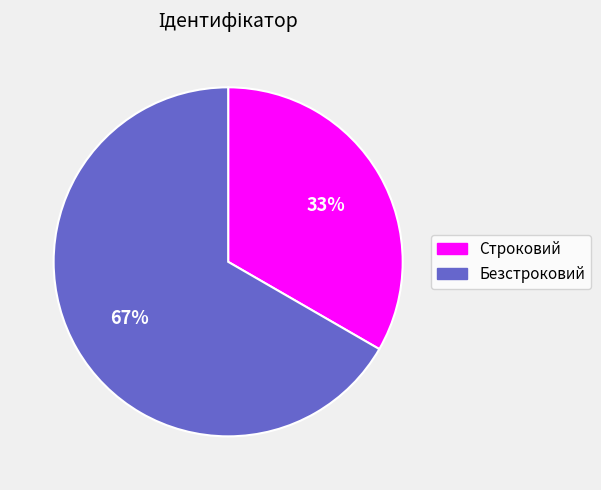

Count the number of slices in the pie.

2